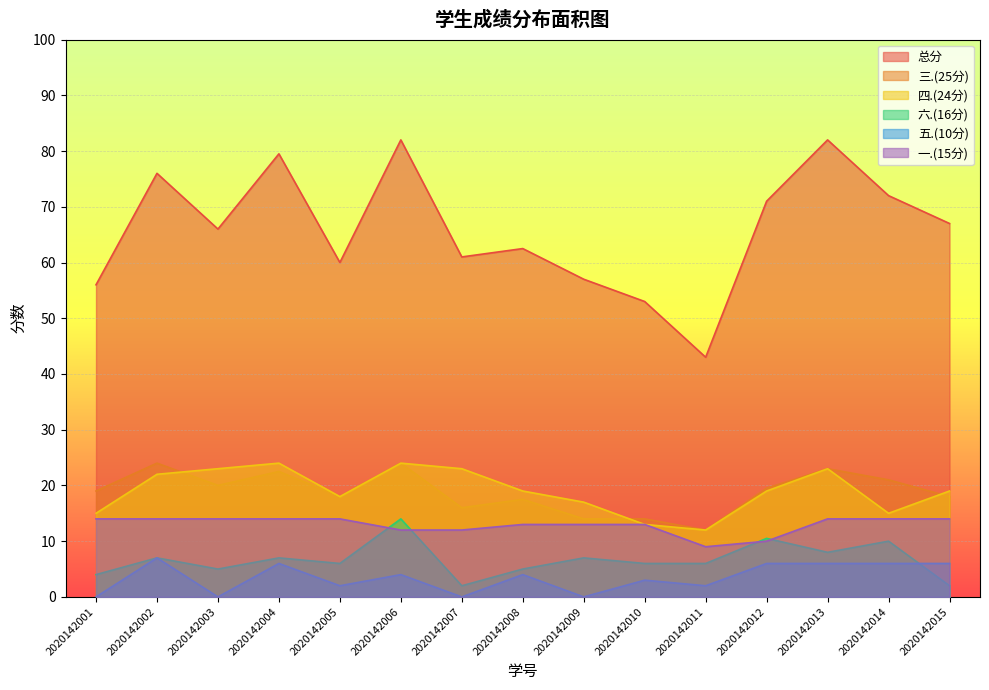

In 五.(10分), how many points are lower than both neighbors (excluding endpoints)?

5